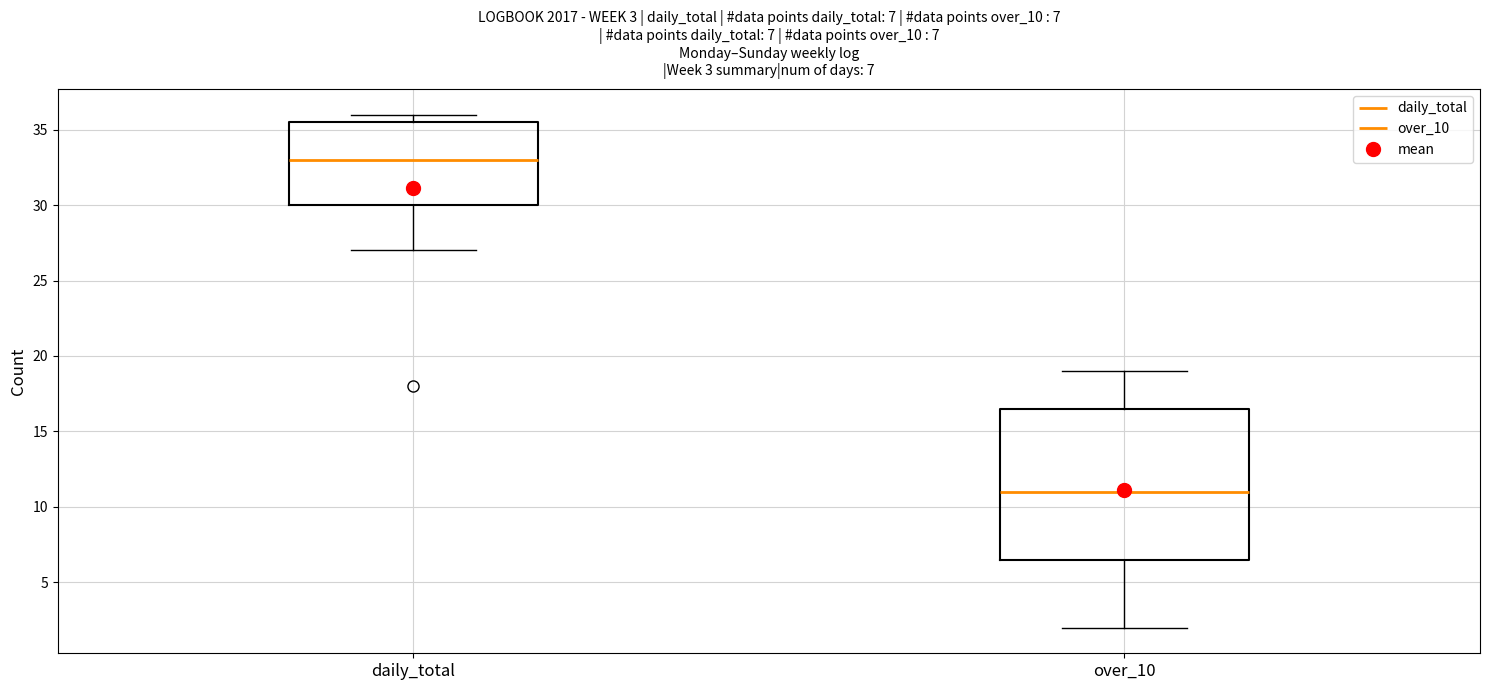

Comparing the boxes themselves (not the whiskers), which one is the tallest?

over_10